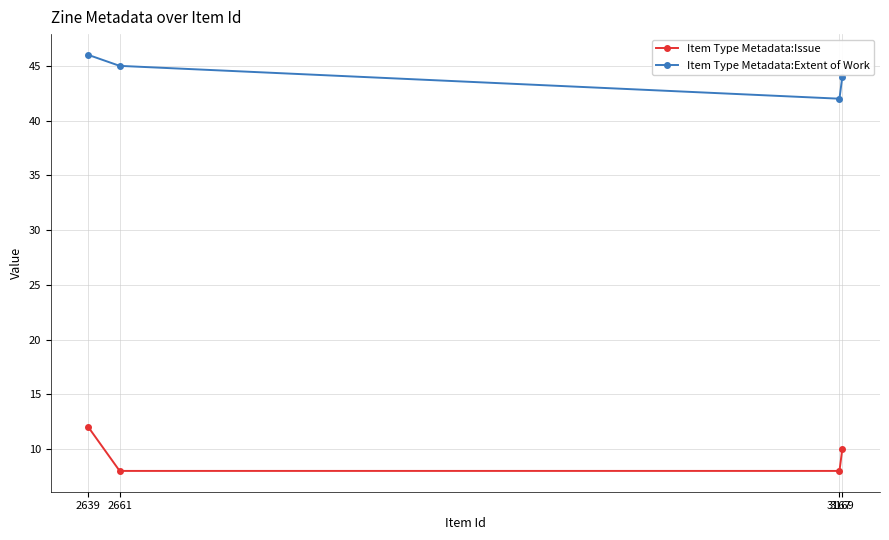

Reading left to right, list all the values displayed in this chart.

Item Type Metadata:Issue: 12	8	8	10
Item Type Metadata:Extent of Work: 46	45	42	44